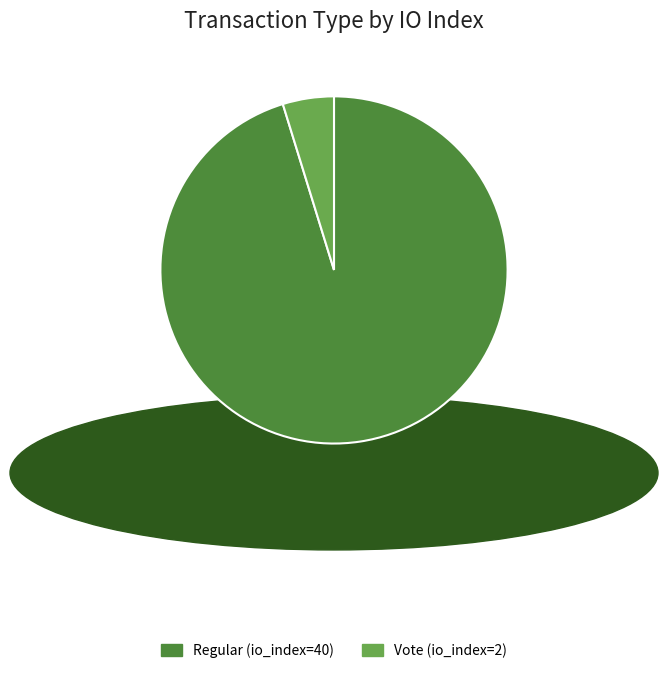

Rank the categories by value from lowest to highest.

Vote (io_index=2), Regular (io_index=40)